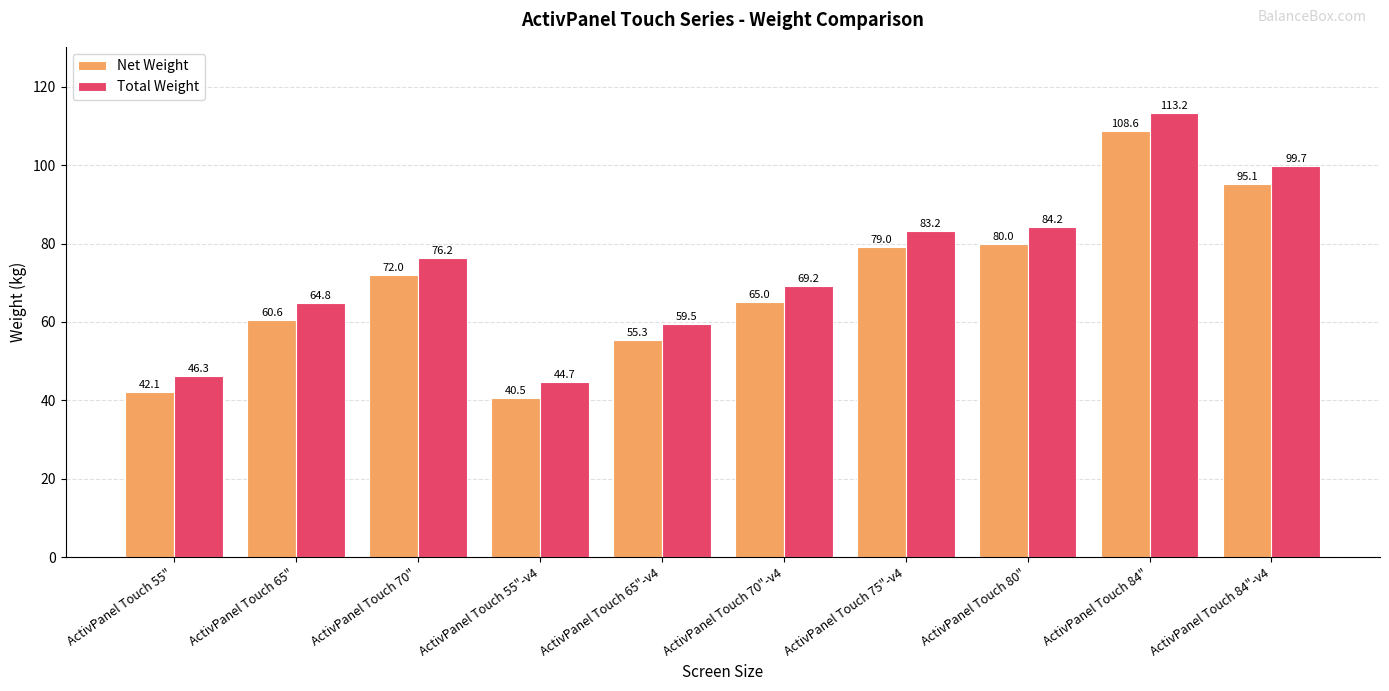

How many values in the Total Weight series exceed 76?

5